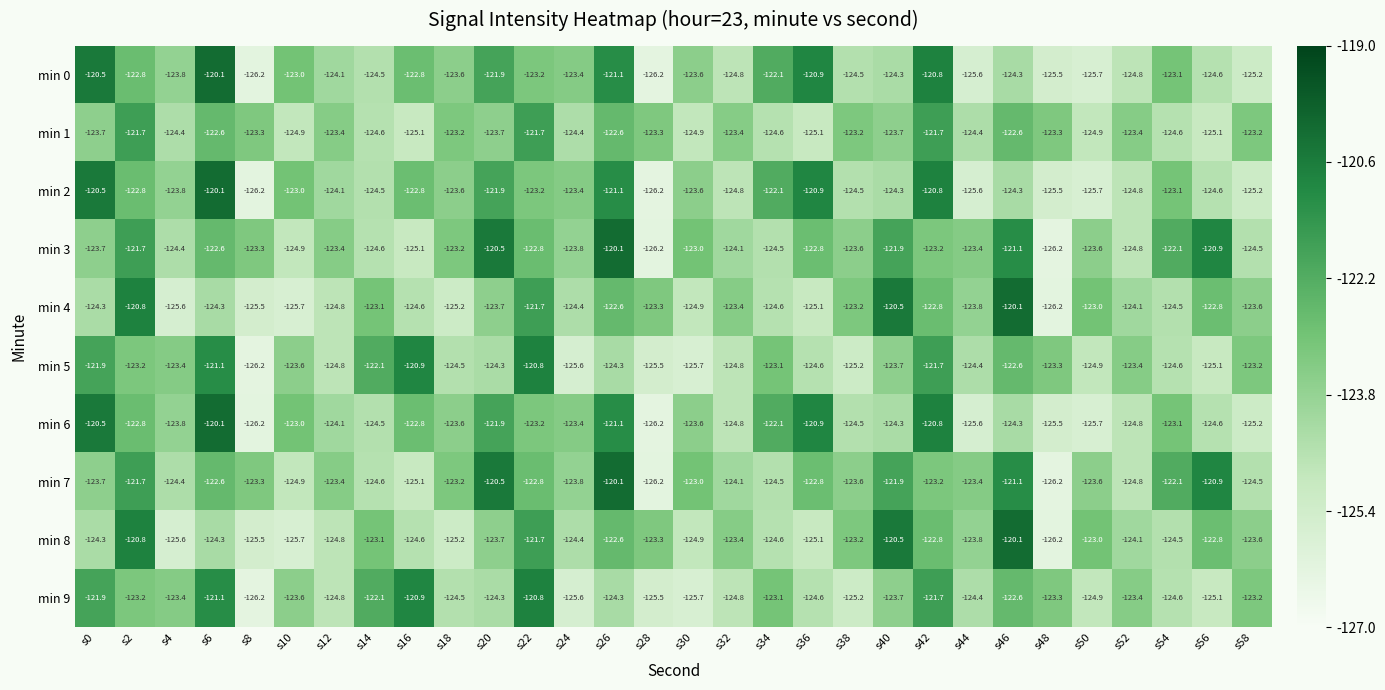

How many categories are shown in the chart?

30